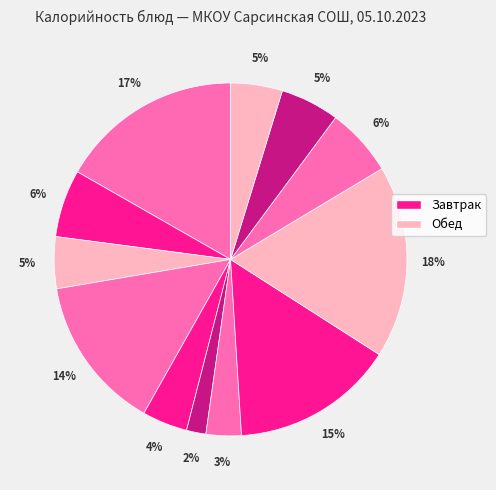

How many segments does this pie chart have?

12